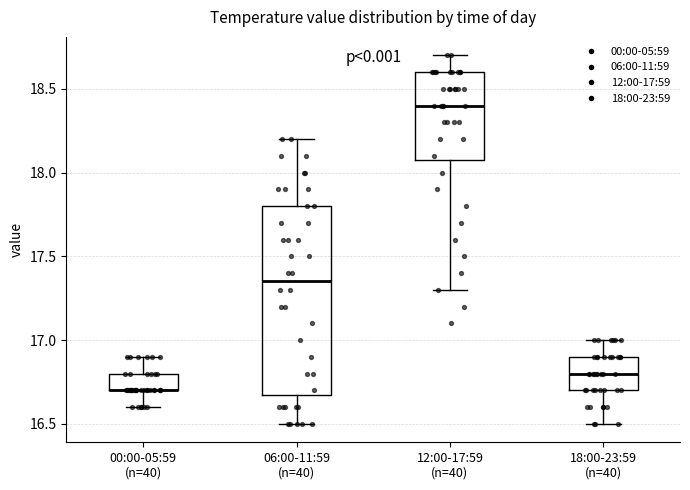

Where does the median line of the box for 12:00-17:59 (n=40) sit on the y-axis? The values are not printed on the chart, so give them approximately, as read against the axis.

18.40